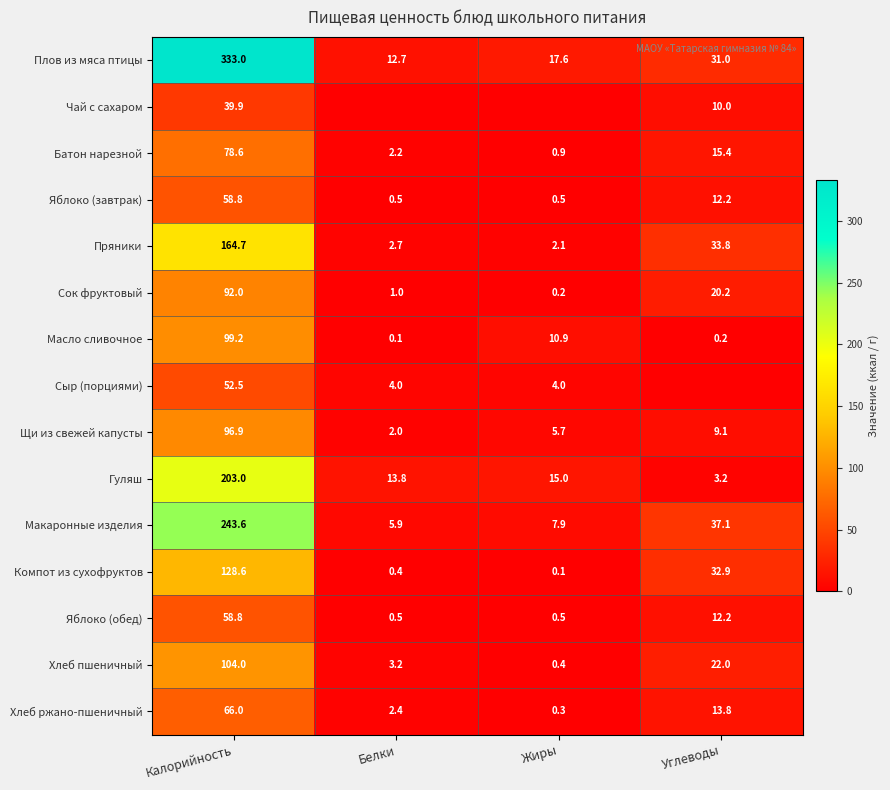

The value of Хлеб ржано-пшеничный at Калорийность is 66.0. True or false?

True